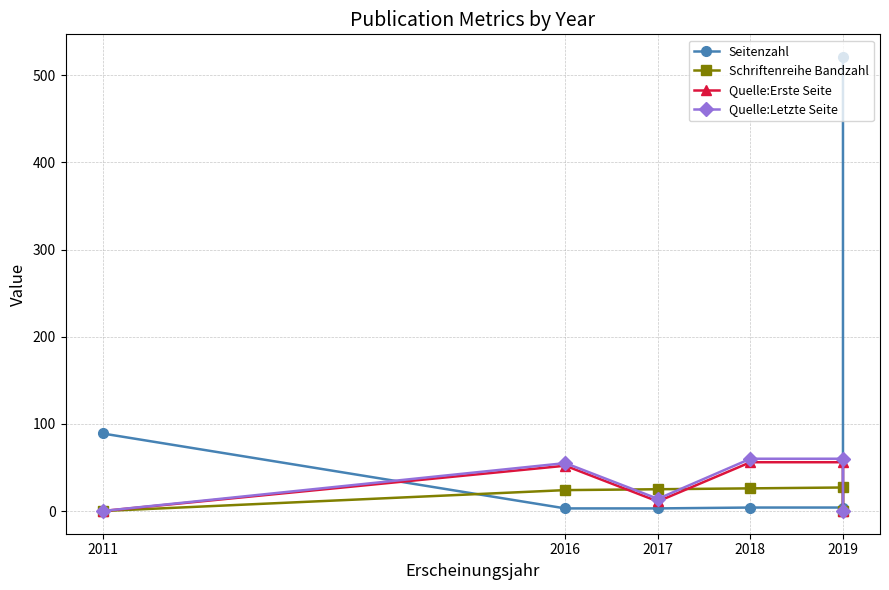

What is the difference between the maximum and minimum values in the Seitenzahl series?

518